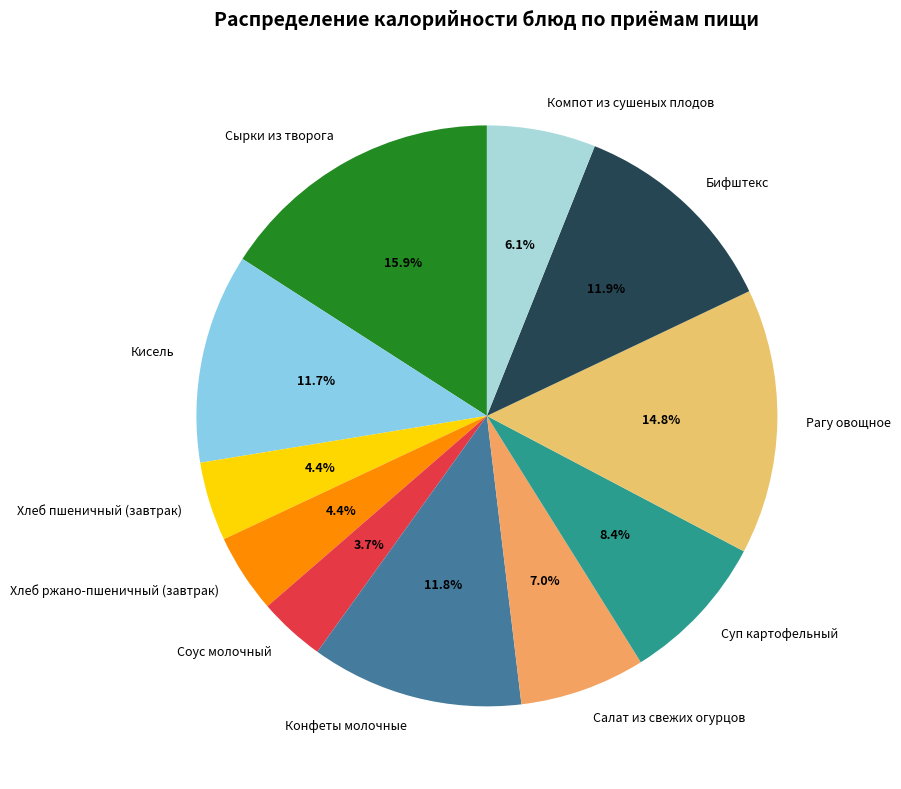

What portion of the pie excludes Хлеб пшеничный (завтрак)?

95.6%